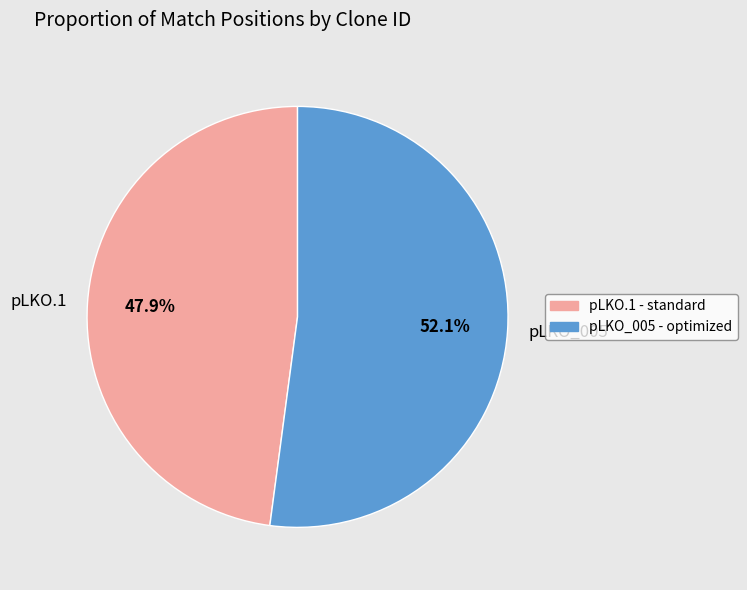

Rank the categories by value from highest to lowest.

pLKO_005, pLKO.1